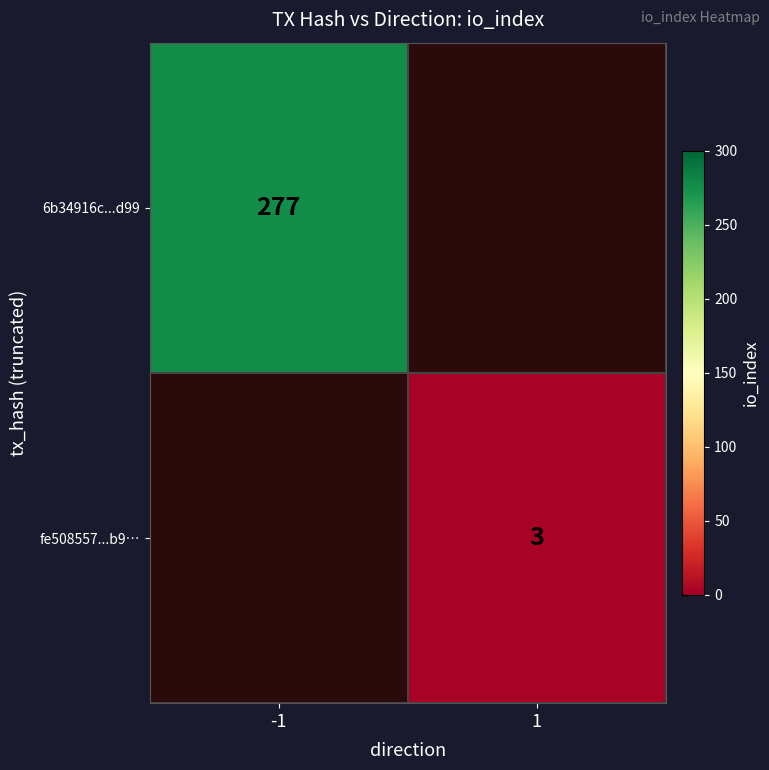

At how many categories does at least one series exceed 55?

1